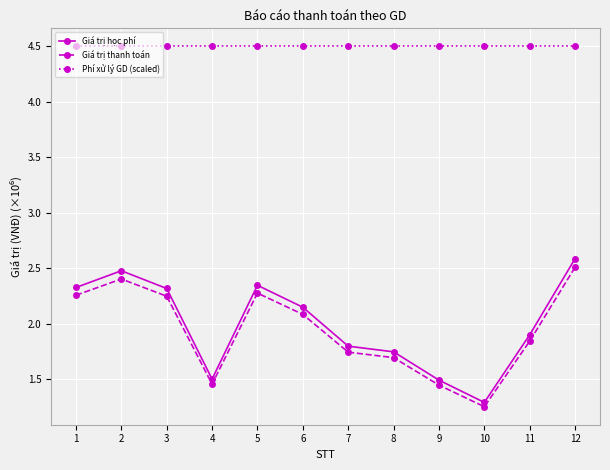

Count the number of data series in this chart.

3